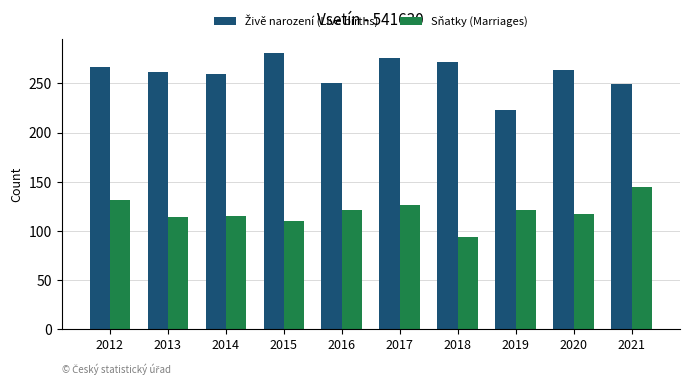

What value does the Sňatky (Marriages) series have at 2021, to the nearest 5?

145